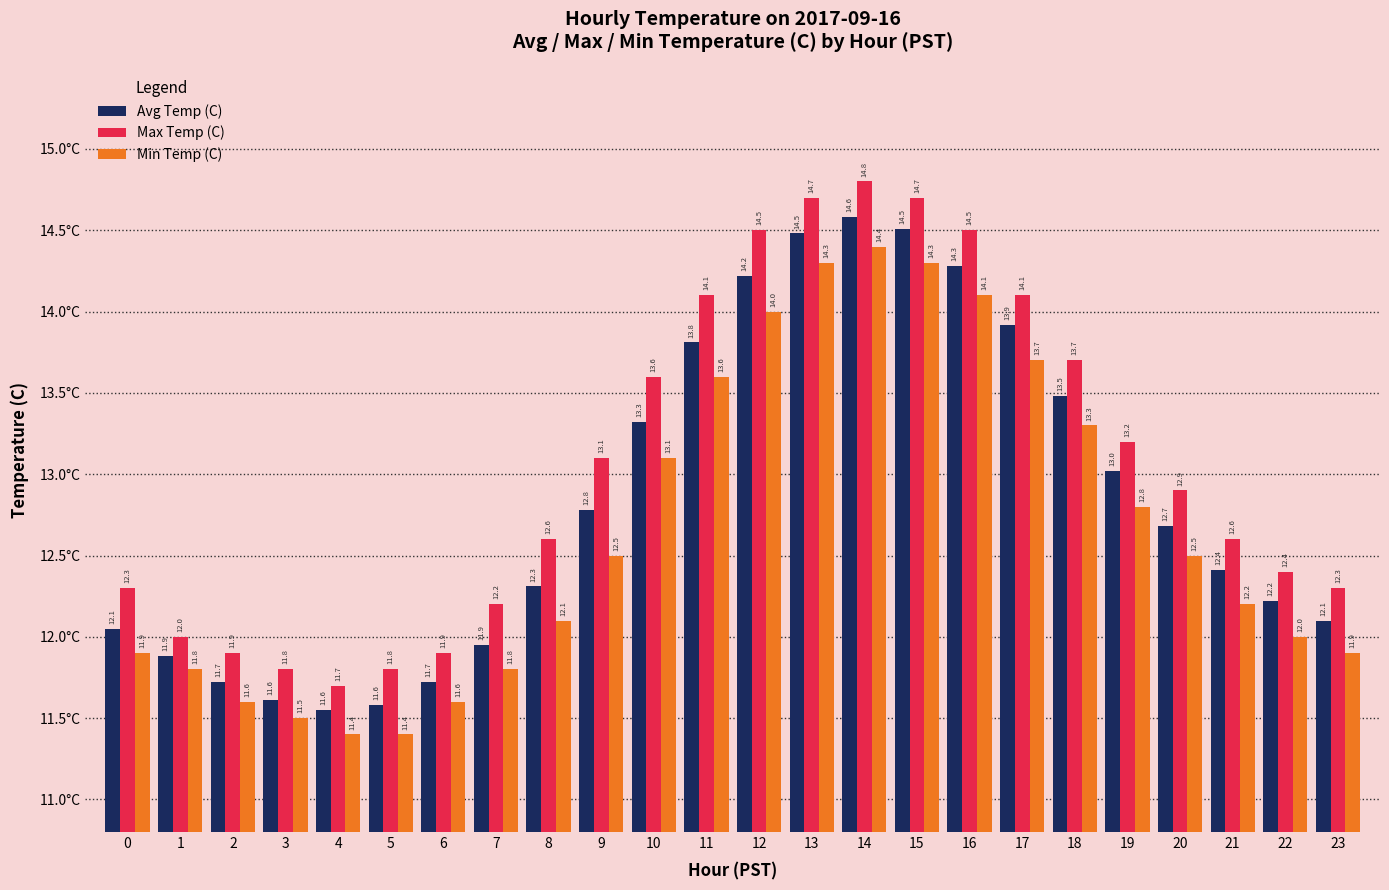

What value does the Min Temp (C) series have at 15?

14.3